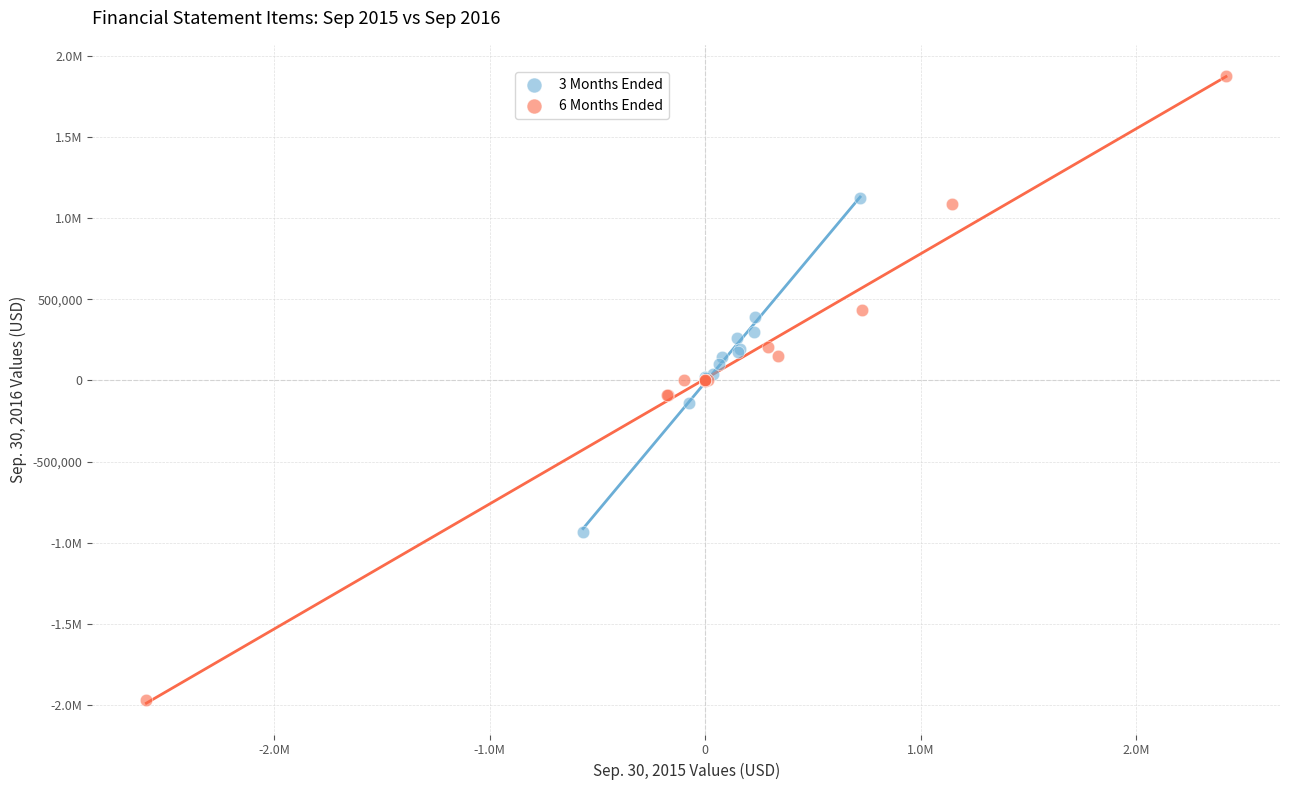

What are all the series names shown in the legend?

3 Months Ended, 6 Months Ended